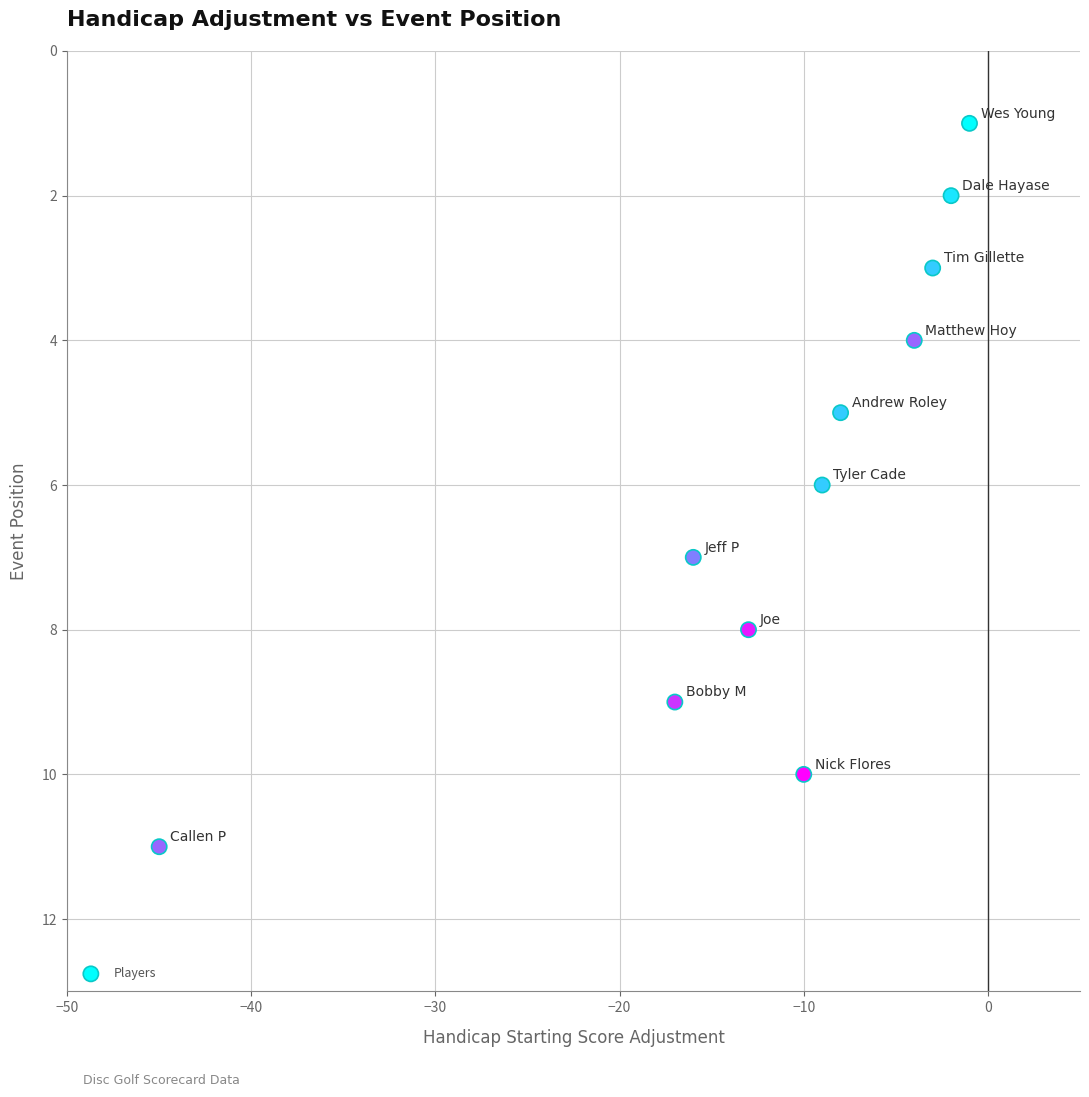

What is the average Y value?

6